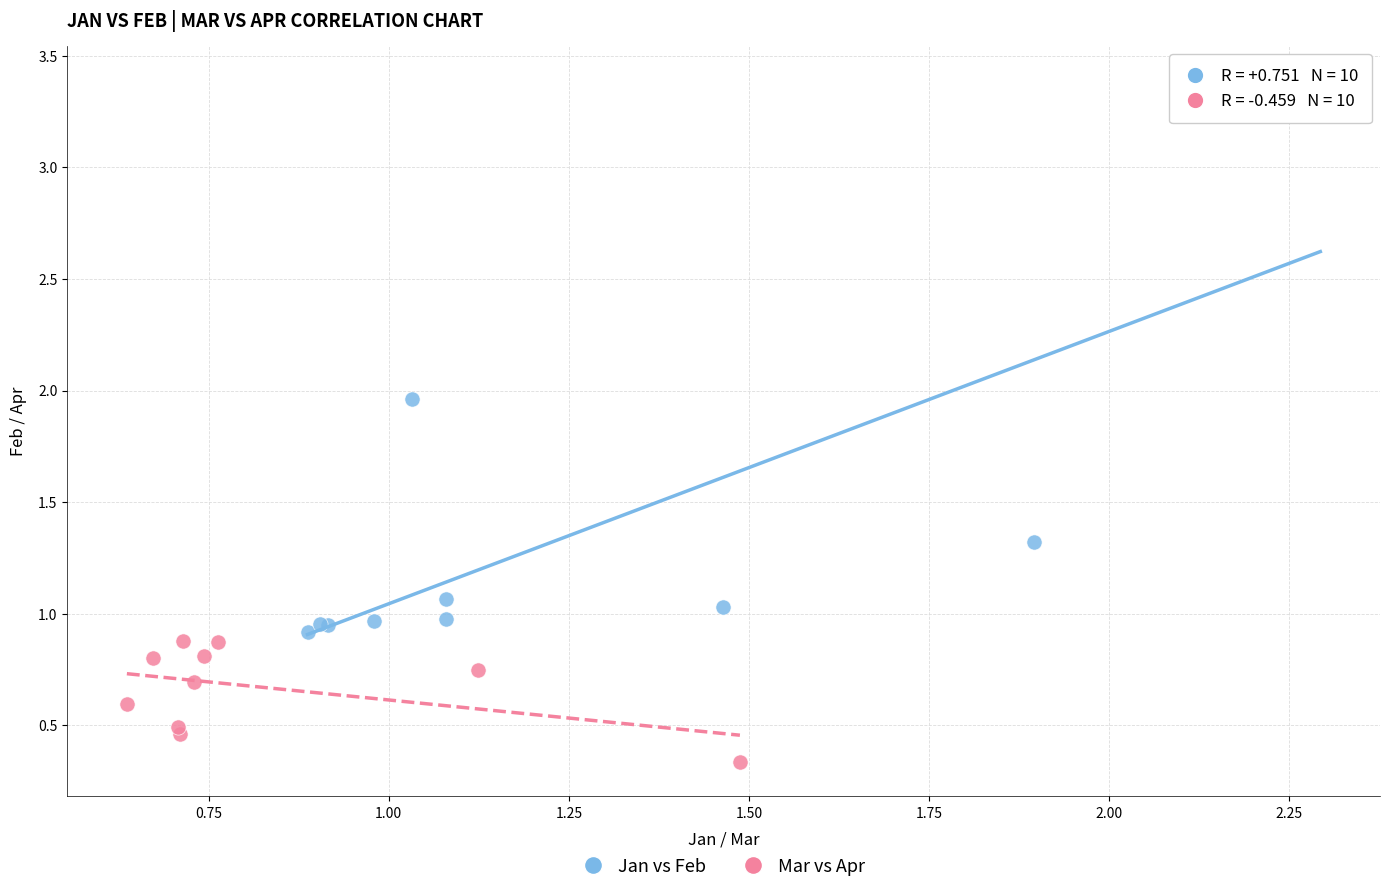

Which series contains the highest Y value?

Jan vs Feb